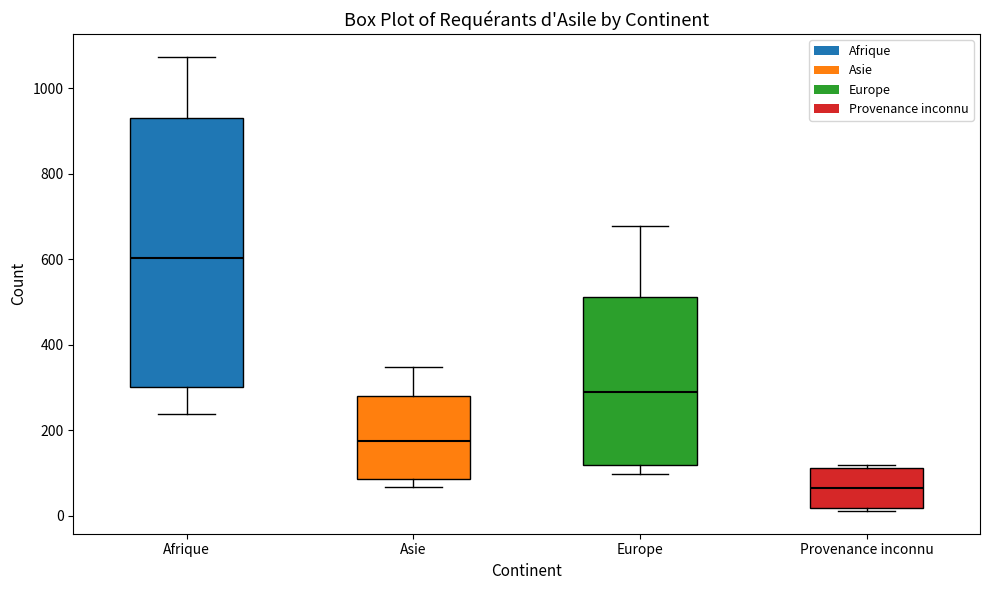

Reading left to right, read every box against the y-axis: the position of its median line, the range the box covers, and the ends of its whiskers. The values are not printed on the chart, so give them approximately, as read against the axis.

Afrique: median 600, box 300 to 940, whiskers 240 to 1080
Asie: median 180, box 80 to 280, whiskers 60 to 340
Europe: median 300, box 120 to 520, whiskers 100 to 680
Provenance inconnu: median 60, box 20 to 120, whiskers 20 (just below the box's lower edge) to 120 (just above the box's upper edge)